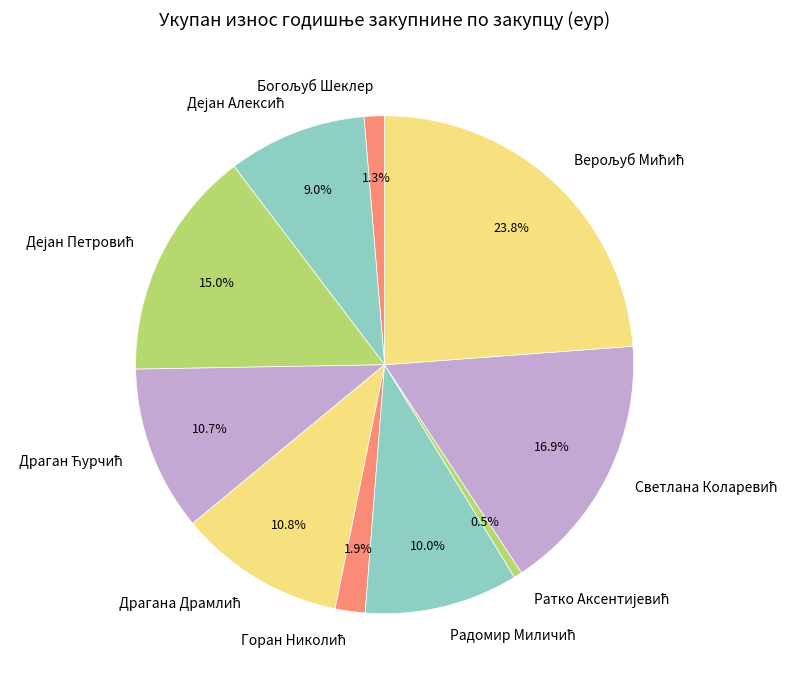

Is there any slice that represents more than half of the pie?

No